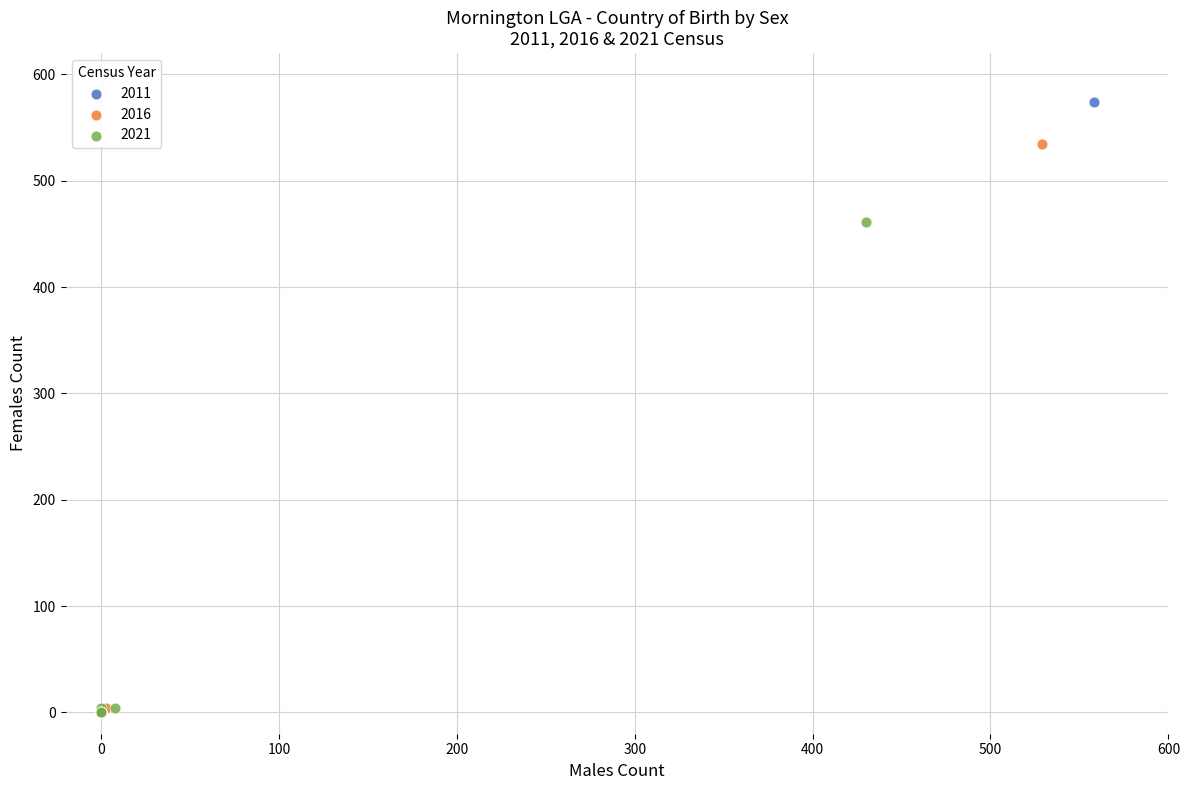

Which series has the widest spread of Y values?

2011